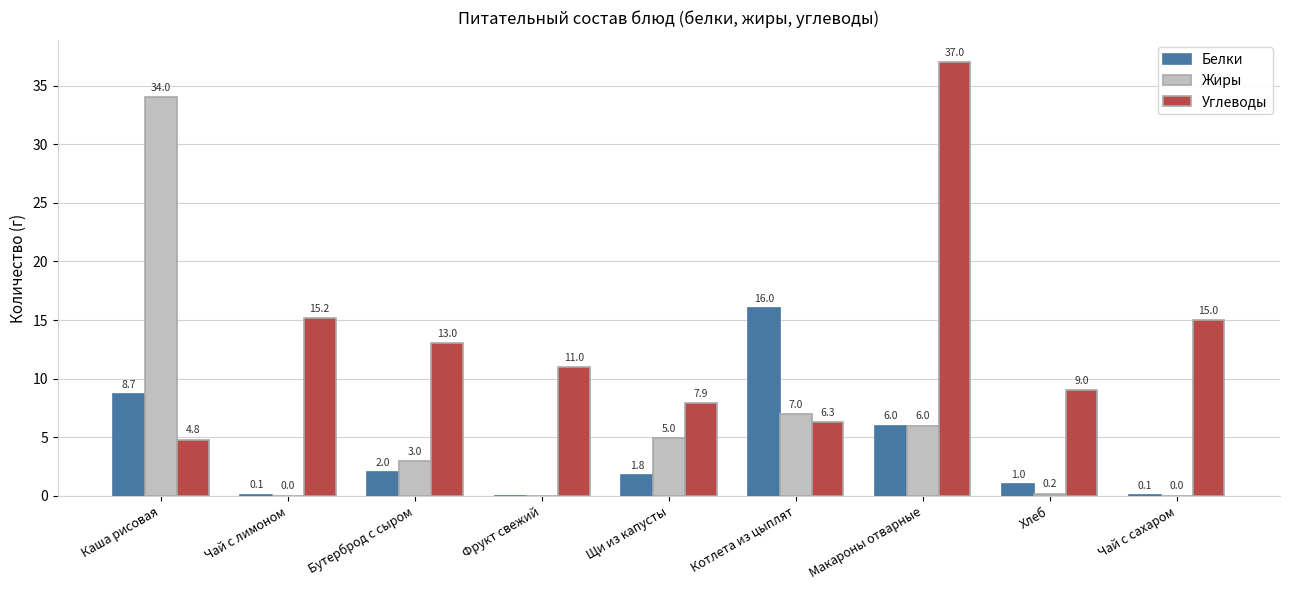

How many data points does each series have?

9